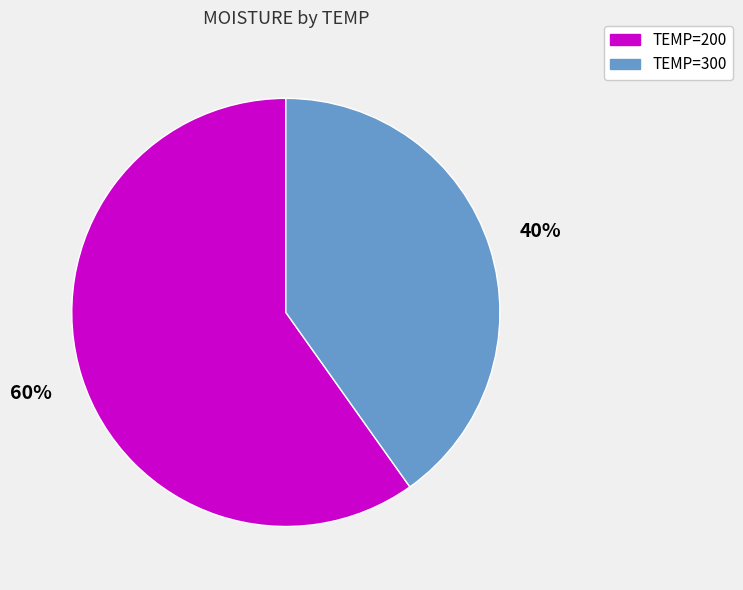

Which category accounts for the majority?

TEMP=200